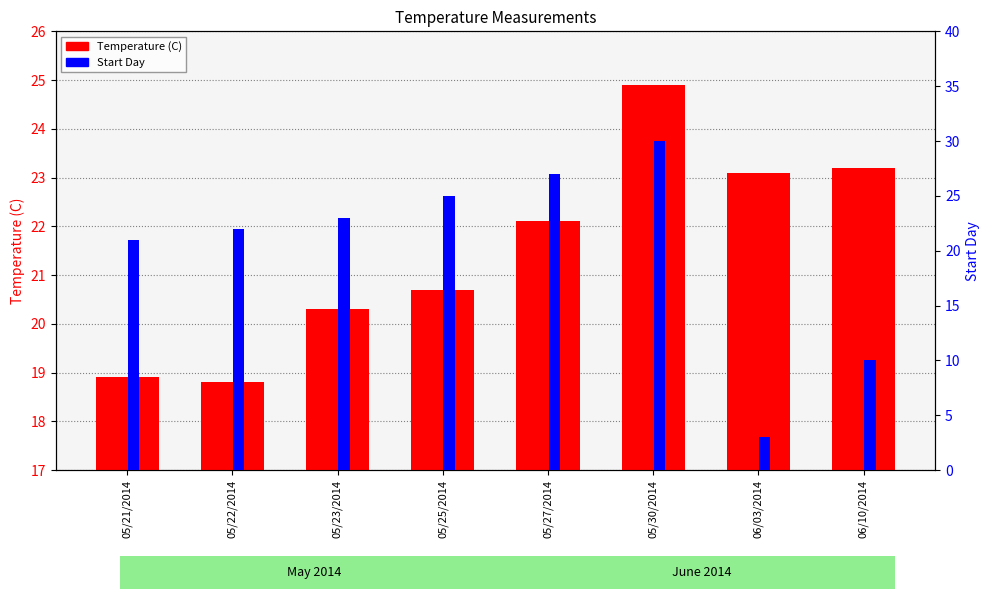

What is the sum of the Temperature (C) values at 05/22/2014 and 05/23/2014?

39.1